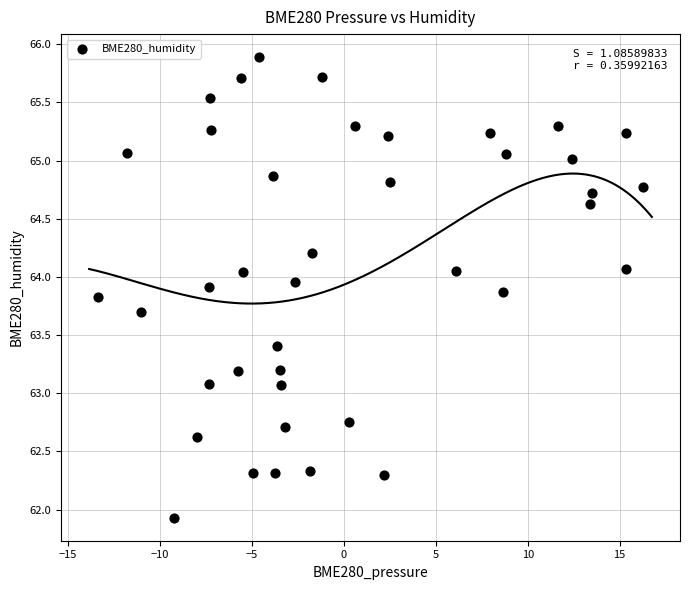

What is the range of Y values (max minus min)?

4.0